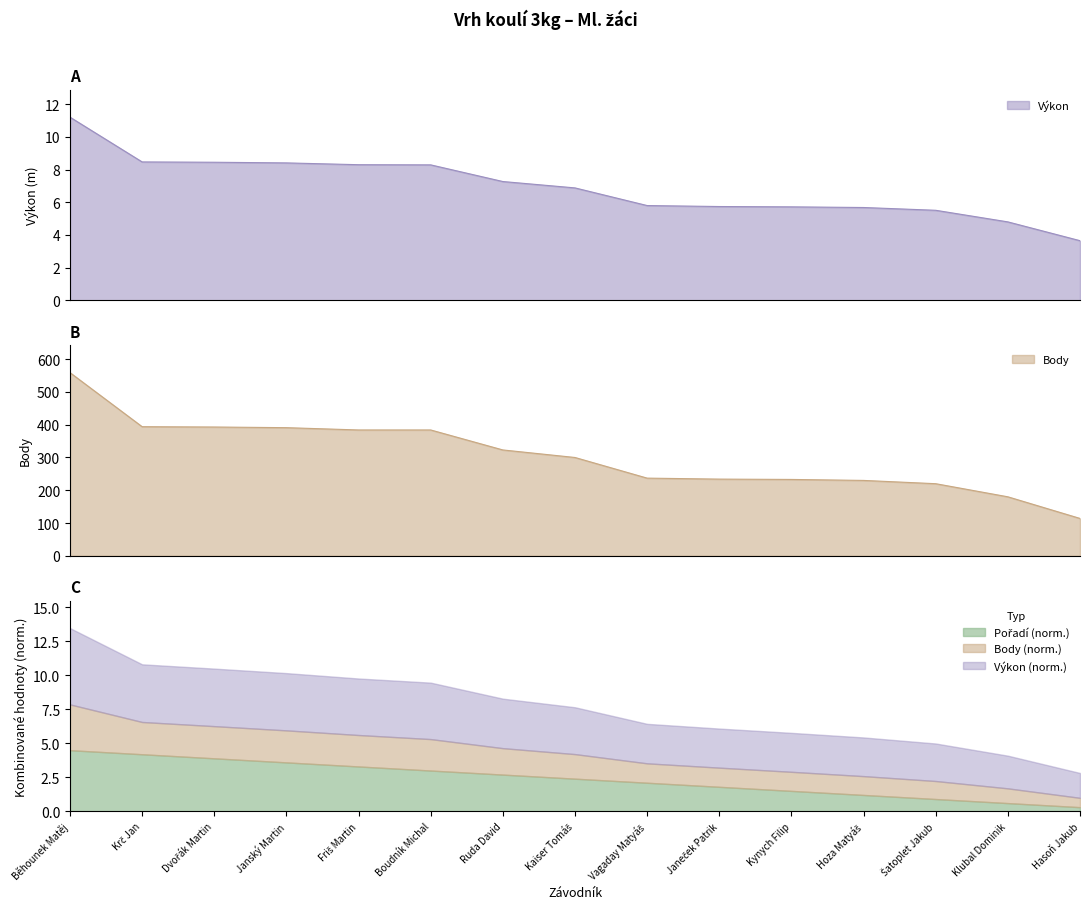

What is the minimum value for Výkon?

3.6